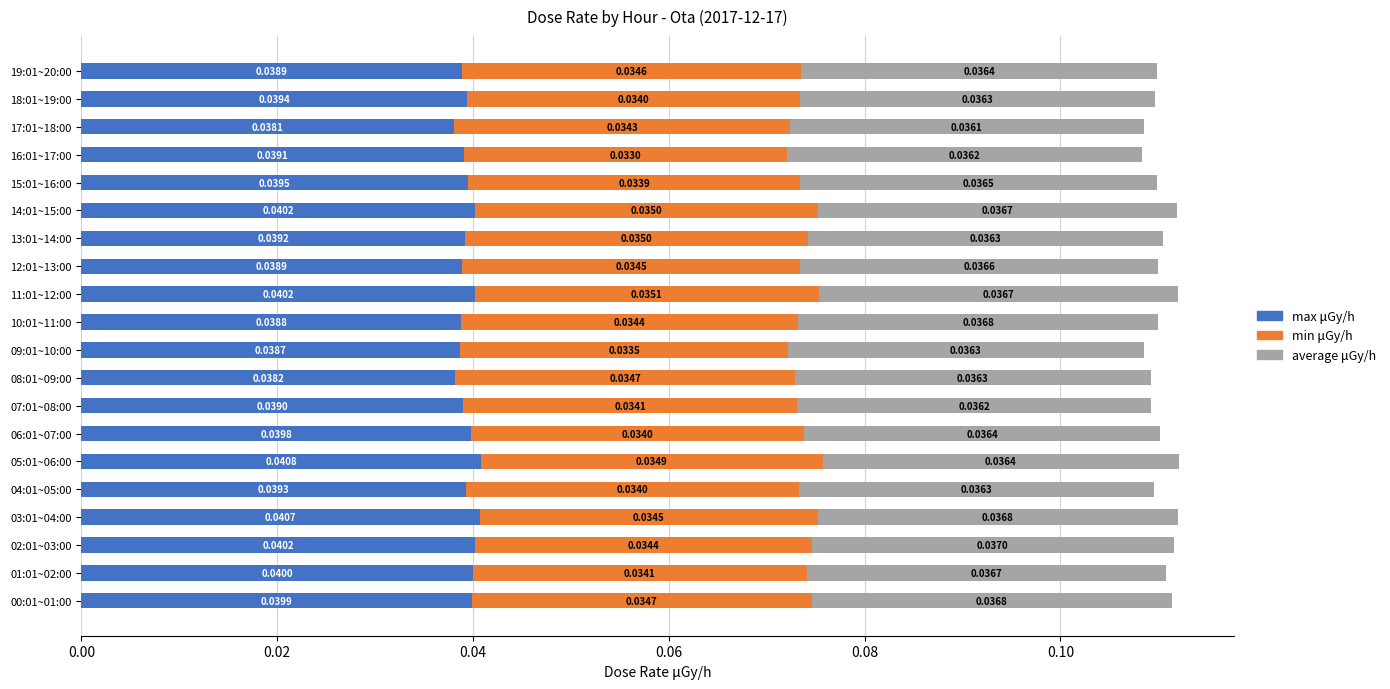

At which category is the sum across all series the highest?

05:01~06:00